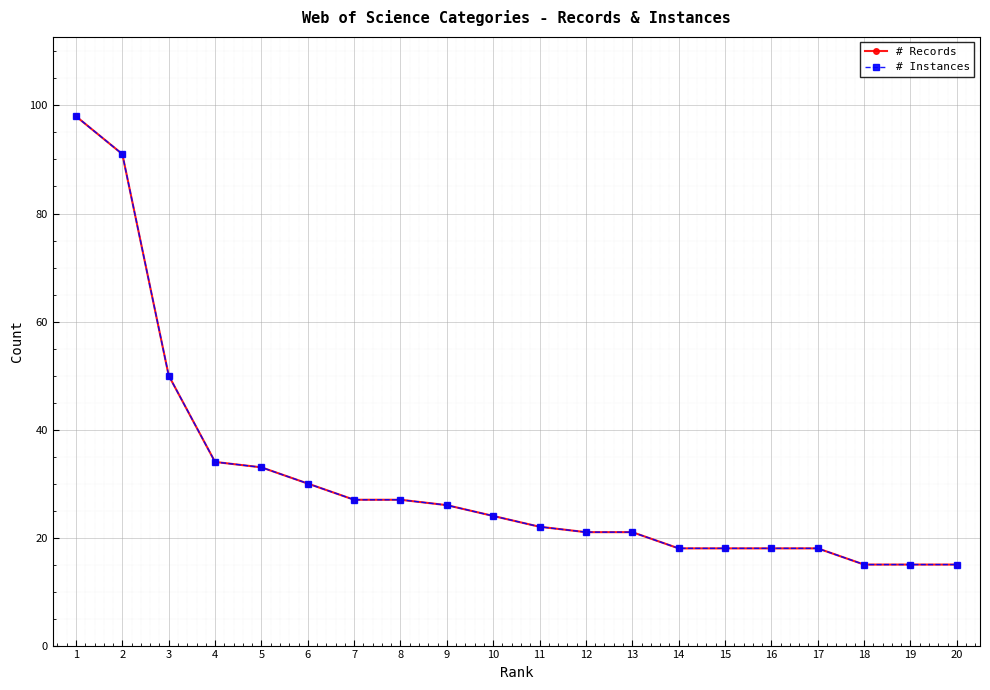

Is this an area chart (filled region under the line)?

No